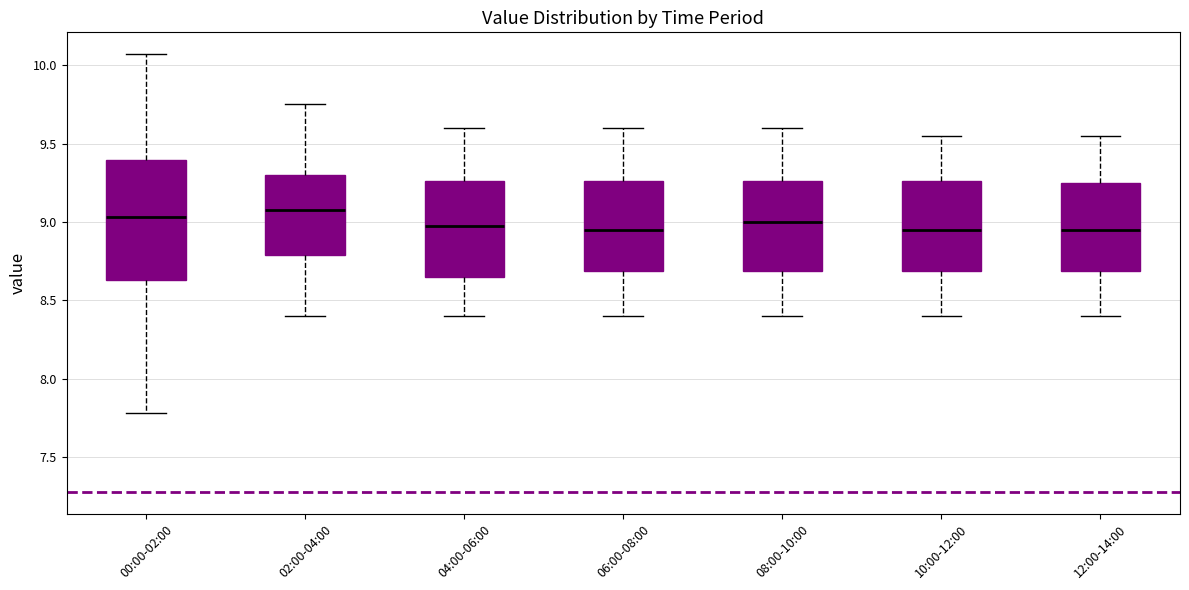

Where is the upper edge of the box for 06:00-08:00 on the y-axis? The values are not printed on the chart, so give them approximately, as read against the axis.

9.25